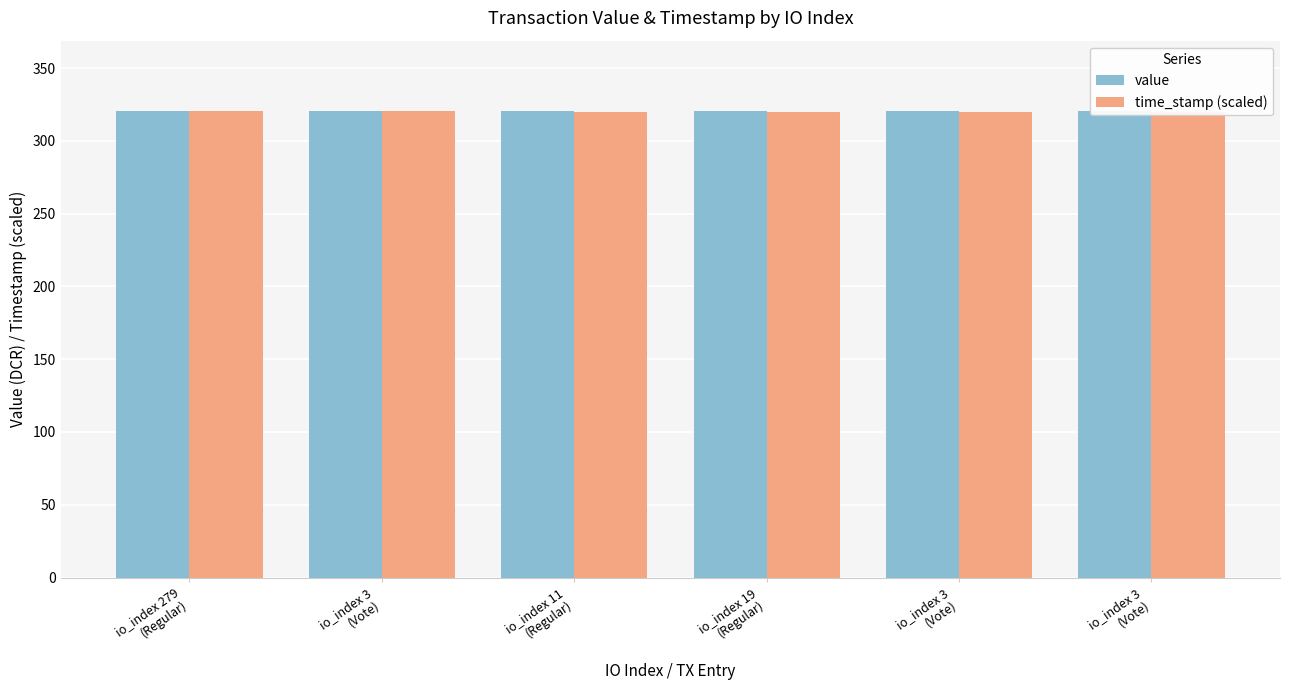

What is the sum of all time_stamp (scaled) values?

1921.3